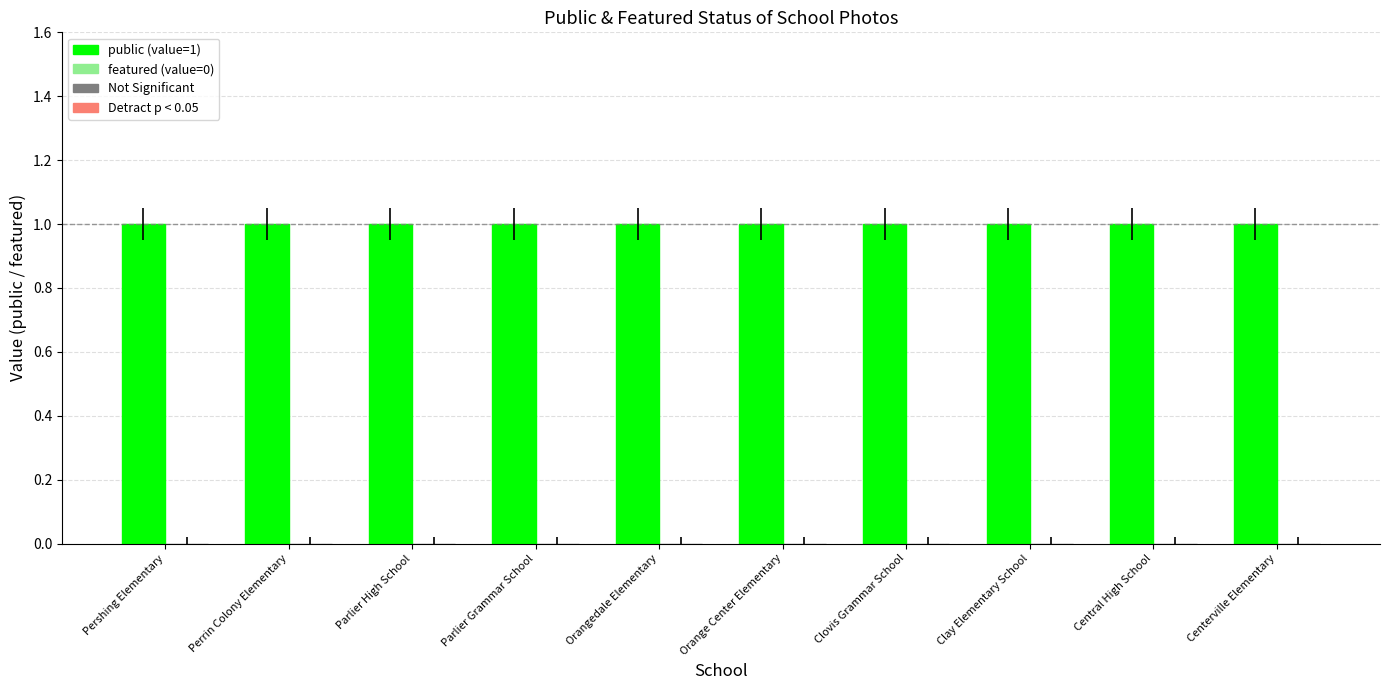

Is the value of public at Clay Elementary School greater than the value of featured at Central High School?

Yes